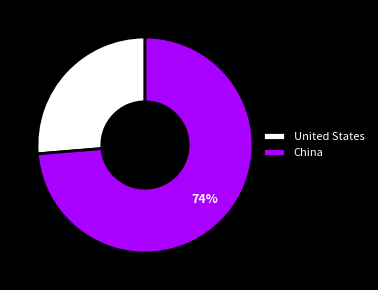

Which slice is the largest?

China